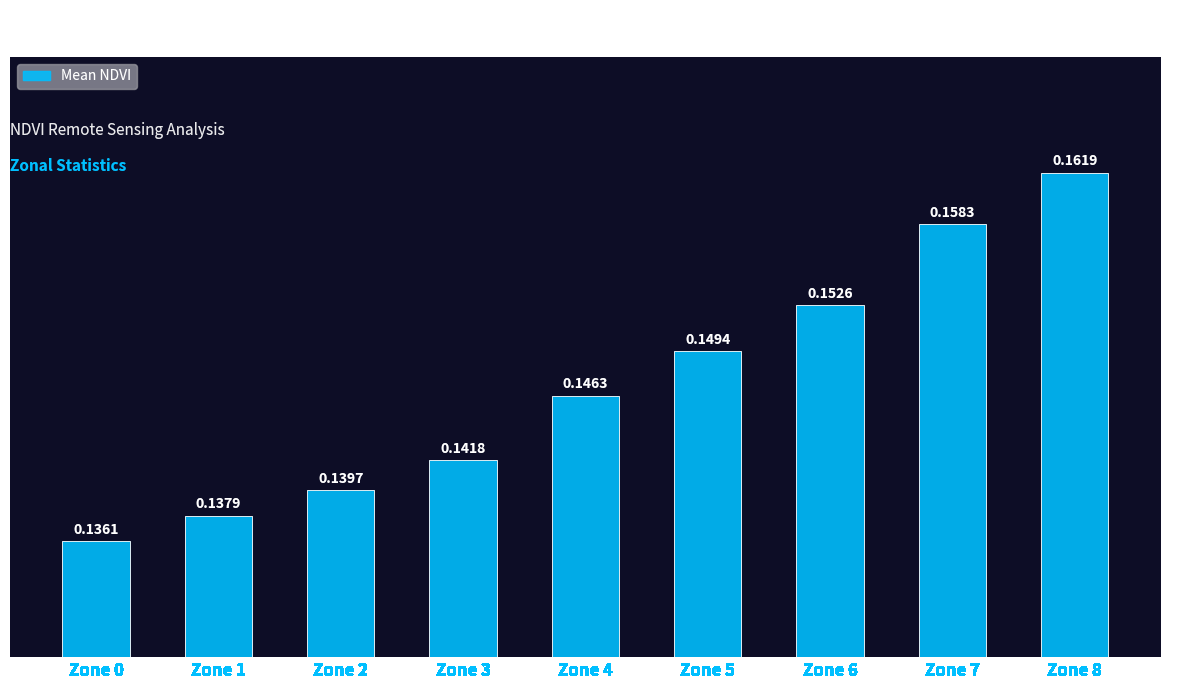

What is the sum of all values?

1.3